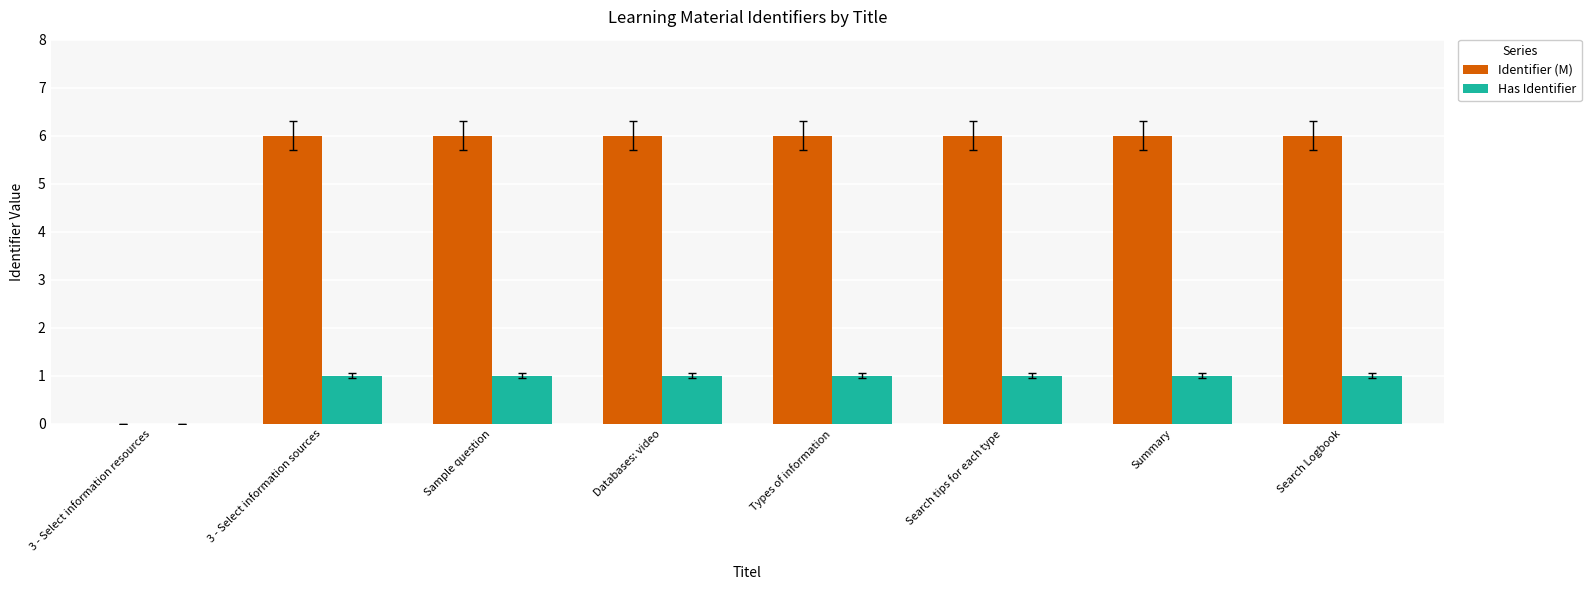

The Has Identifier series shows 1.0 at Search tips for each type. True or false?

True